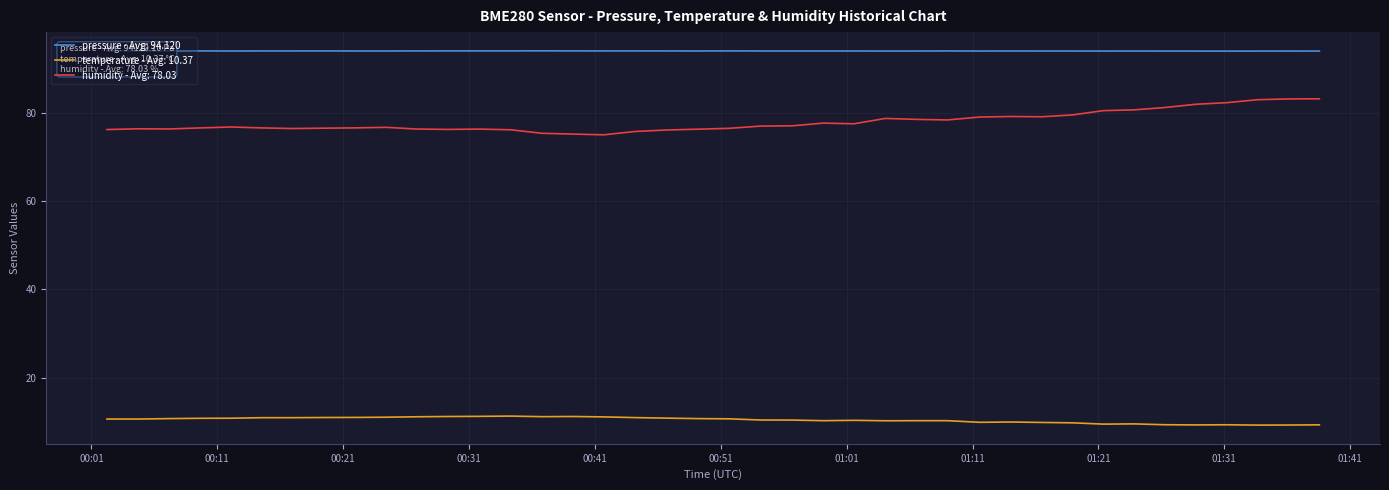

True or false: pressure - Avg: 94.120 and temperature - Avg: 10.37 intersect in this chart.

False